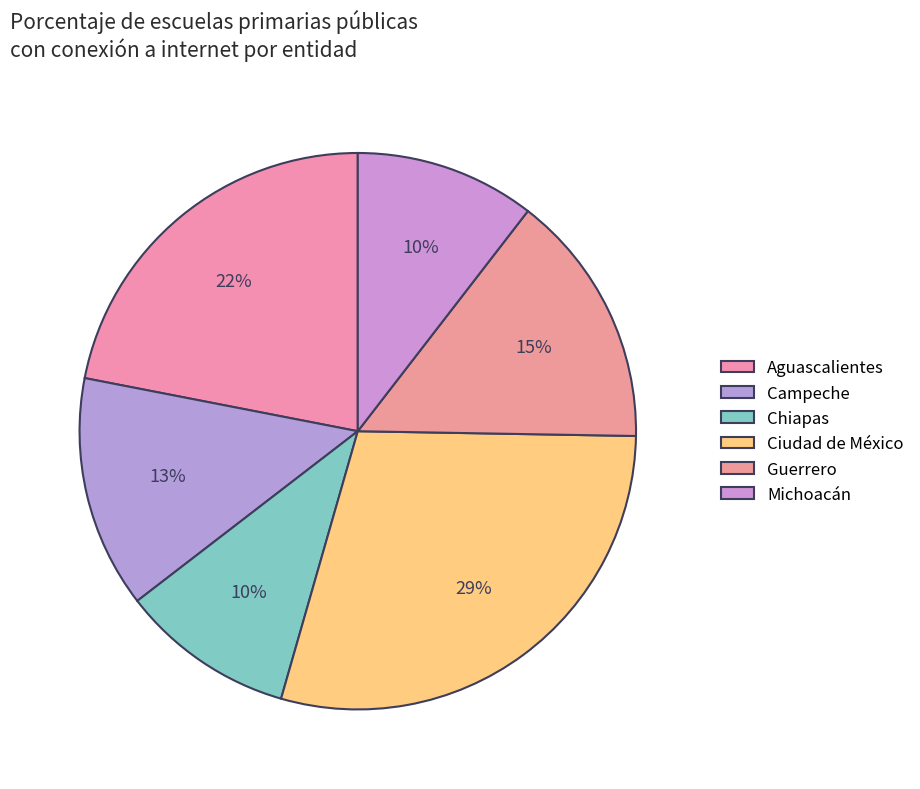

How many slices are in this pie chart?

6